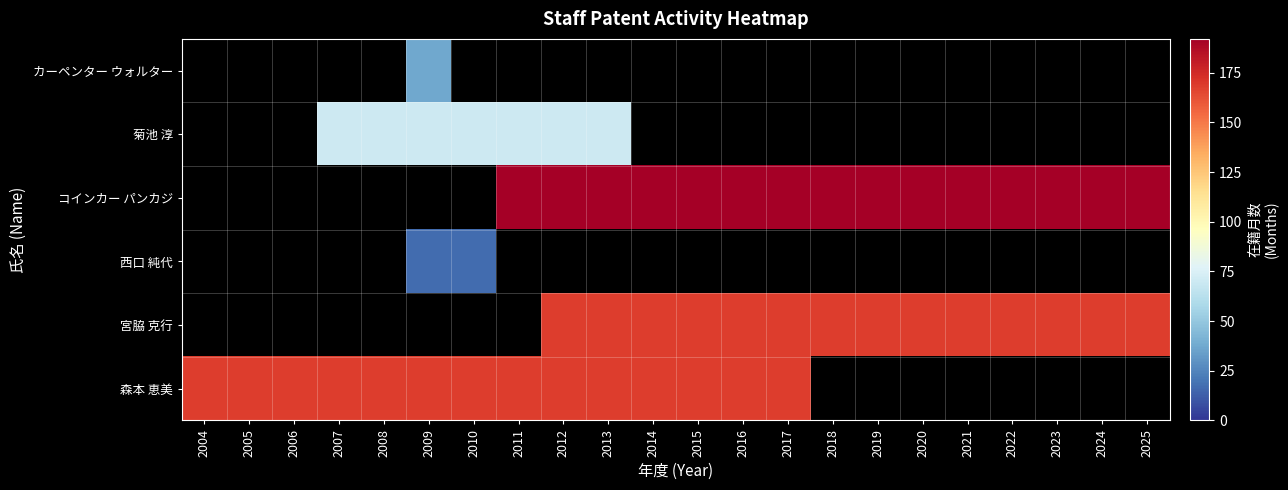

List the labels in order of 森本 恵美 value, smallest first.

2004, 2005, 2006, 2007, 2008, 2009, 2010, 2011, 2012, 2013, 2014, 2015, 2016, 2017, 2018, 2019, 2020, 2021, 2022, 2023, 2024, 2025